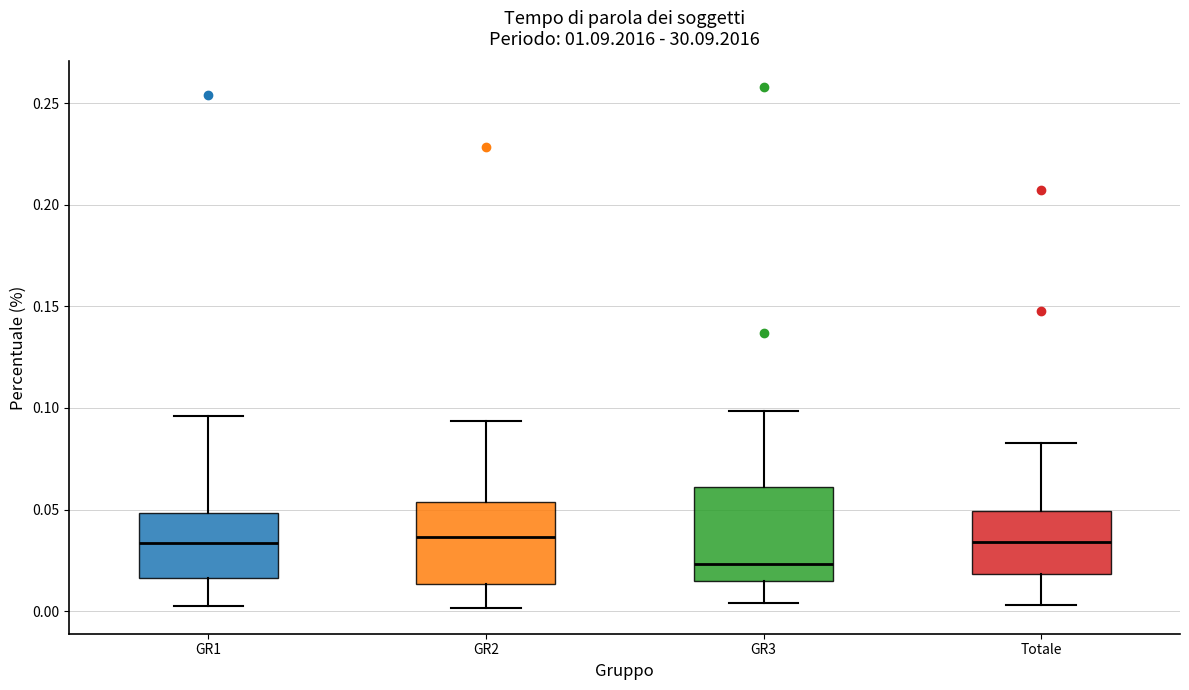

Reading left to right, transcribe this box plot: for each box, give where its median line is, the range the box spans, and where its two whiskers end, as read against the y-axis. The values are not printed on the chart, so give them approximately, as read against the axis.

GR1: median 0.035, box 0.015 to 0.050, whiskers 0.005 to 0.095
GR2: median 0.035, box 0.015 to 0.055, whiskers 0.000 to 0.095
GR3: median 0.025, box 0.015 to 0.060, whiskers 0.005 to 0.100
Totale: median 0.035, box 0.020 to 0.050, whiskers 0.005 to 0.085